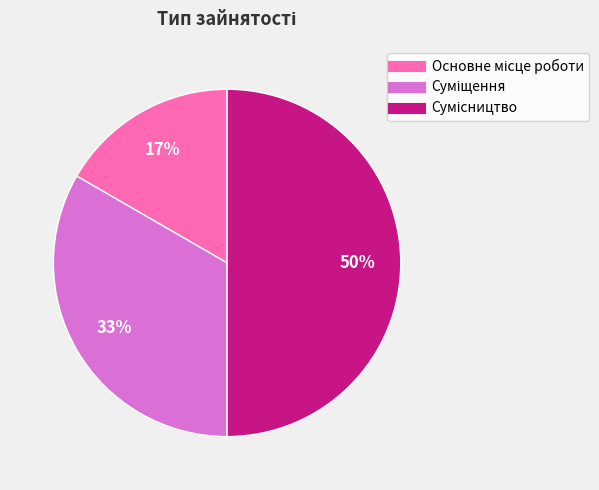

To the nearest percent, what is the difference between the largest and smallest slice percentages?

33%